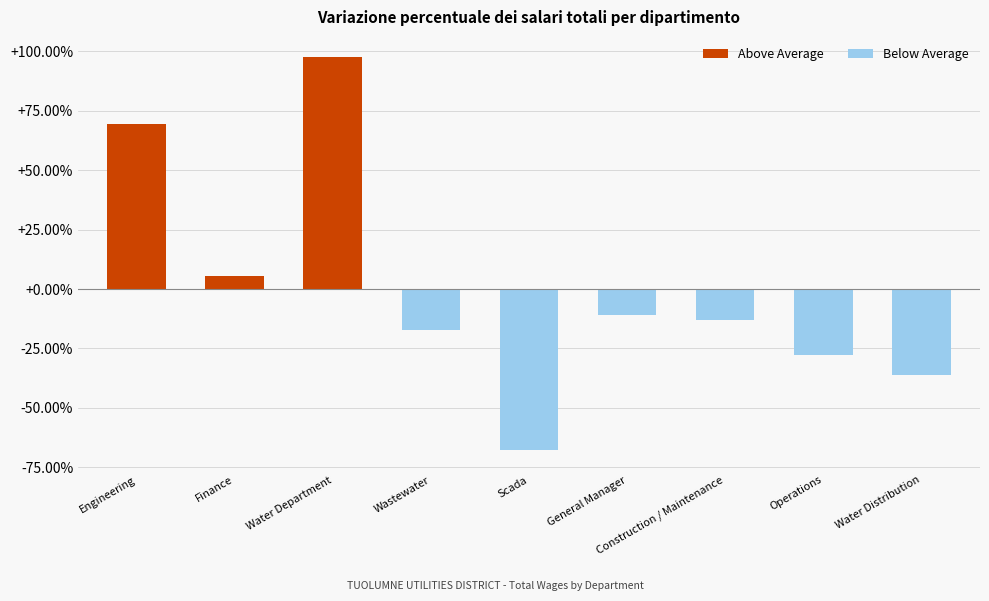

At which label is the value closest to 15?

Finance